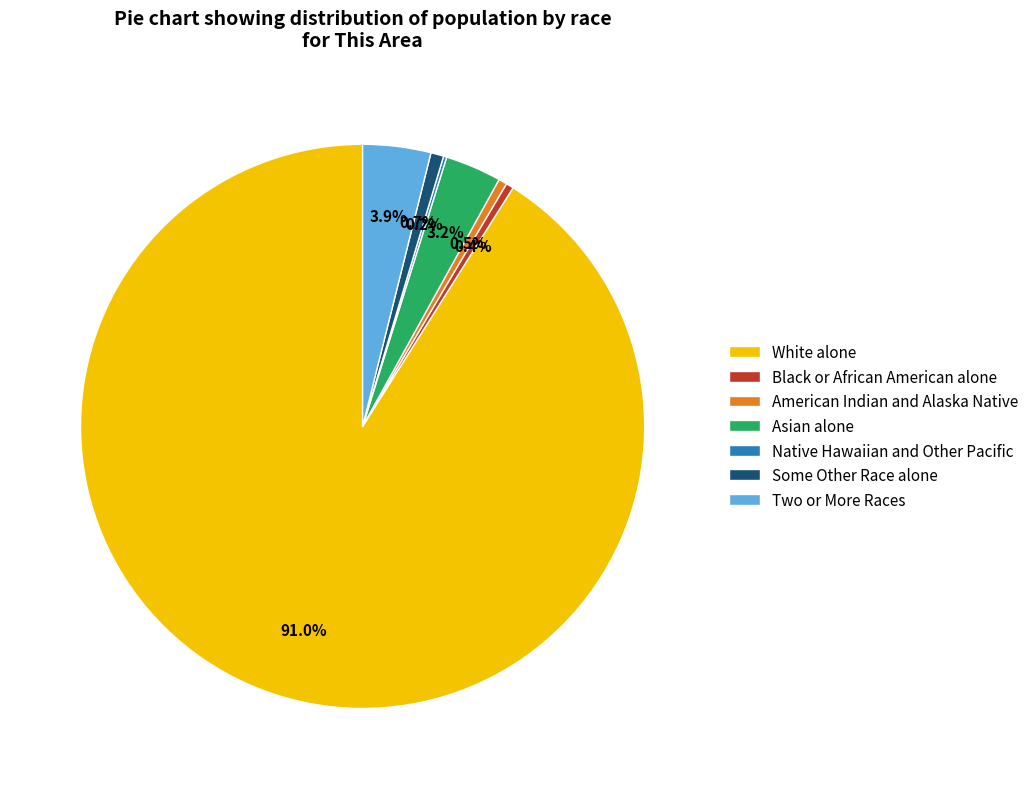

Is there any slice that represents more than half of the pie?

Yes